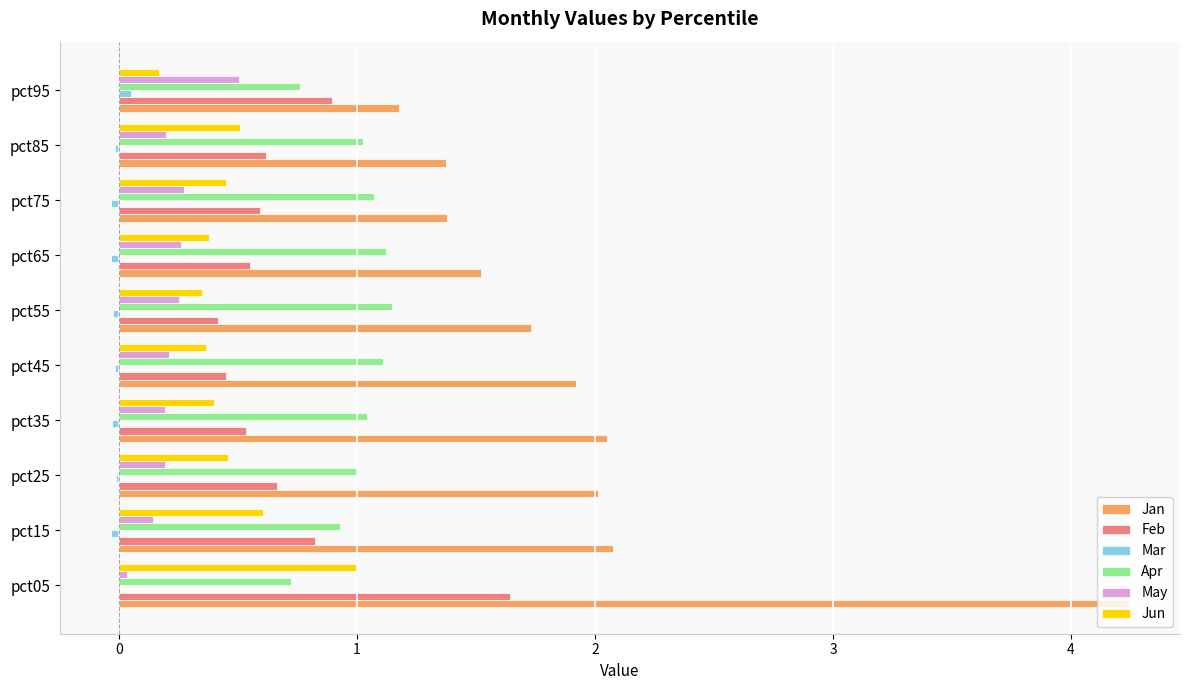

What is the sum of all Feb values?

7.2